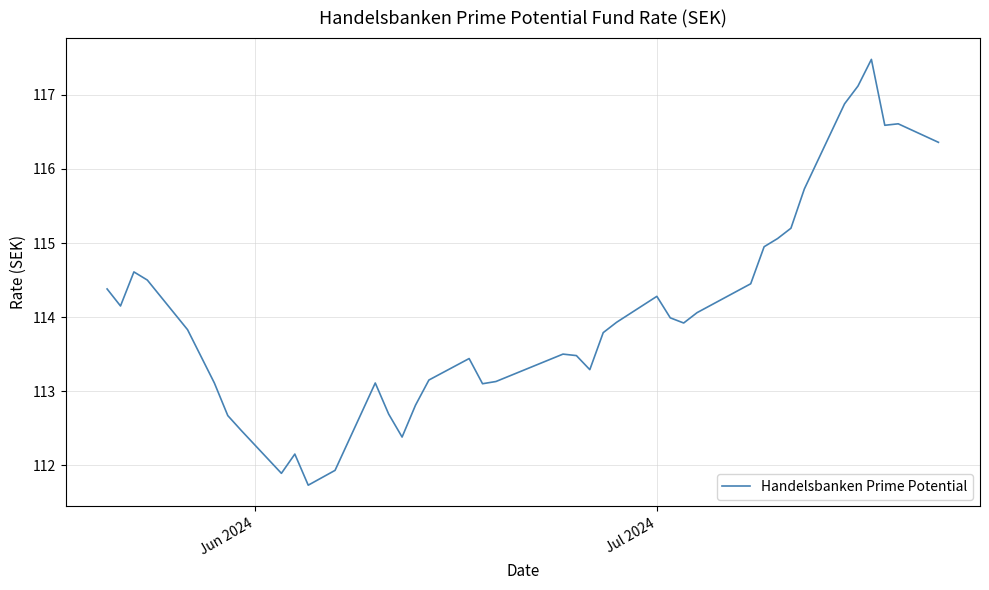

What is the smallest value displayed?

111.7